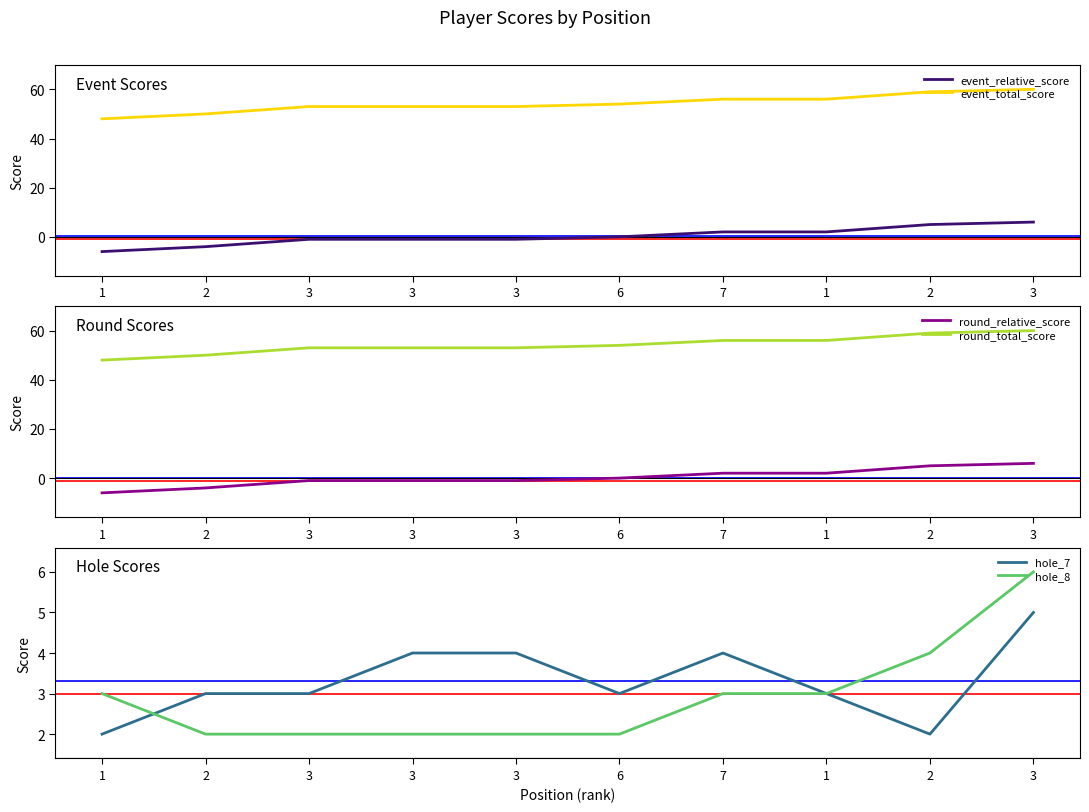

Reading left to right, extract all data points from this chart.

event_relative_score: 1=-6	2=-4	3=-1	3=-1	3=-1	6=0	7=2	1=2	2=5	3=6
event_total_score: 1=48	2=50	3=53	3=53	3=53	6=54	7=56	1=56	2=59	3=60
round_relative_score: 1=-6	2=-4	3=-1	3=-1	3=-1	6=0	7=2	1=2	2=5	3=6
round_total_score: 1=48	2=50	3=53	3=53	3=53	6=54	7=56	1=56	2=59	3=60
hole_7: 1=2	2=3	3=3	3=4	3=4	6=3	7=4	1=3	2=2	3=5
hole_8: 1=3	2=2	3=2	3=2	3=2	6=2	7=3	1=3	2=4	3=6